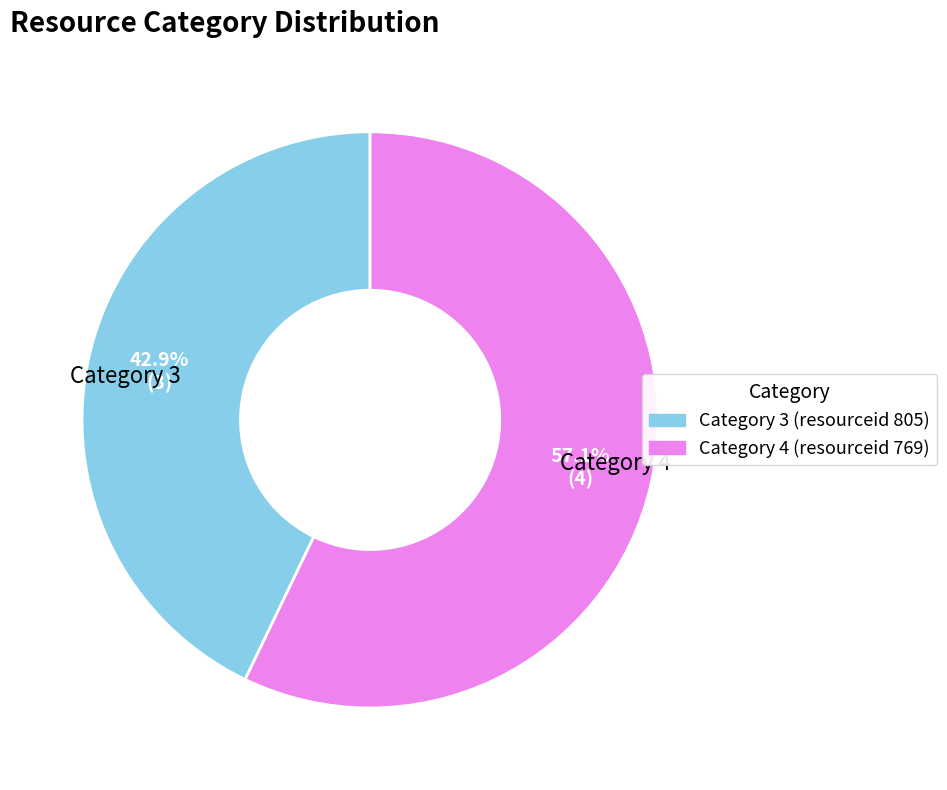

Is there any slice that represents more than half of the pie?

Yes